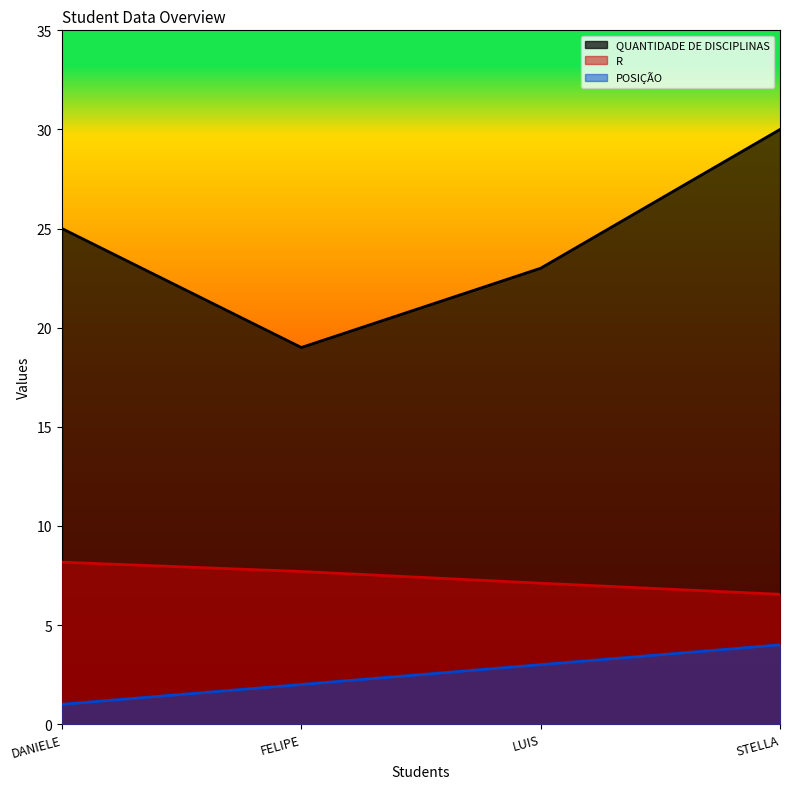

Which series changed the most between DANIELE and STELLA?

QUANTIDADE DE DISCIPLINAS